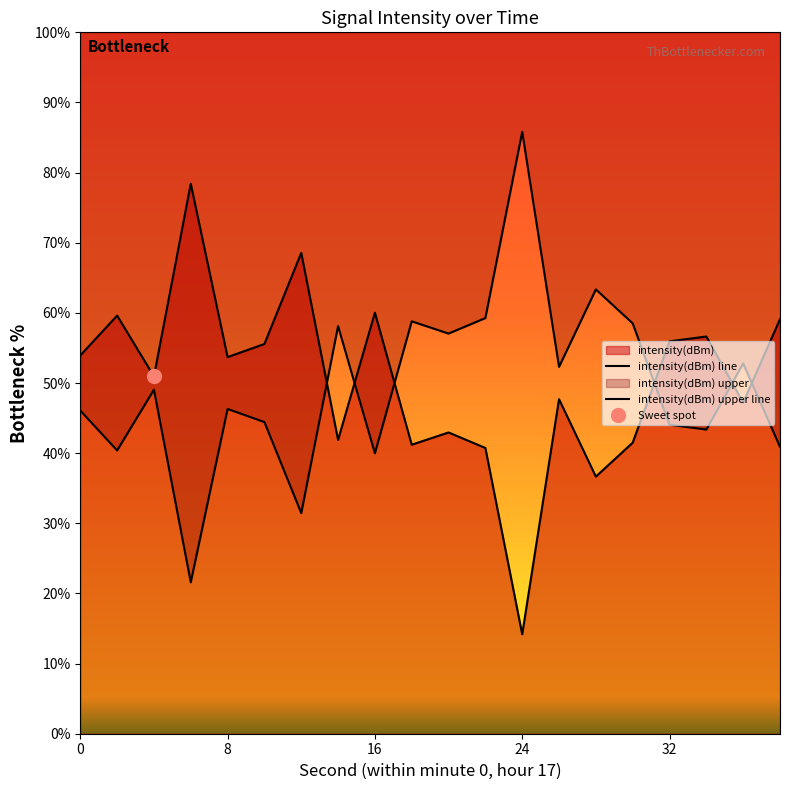

Approximately how many times larger is the value at 36 compared to 14?

1.1